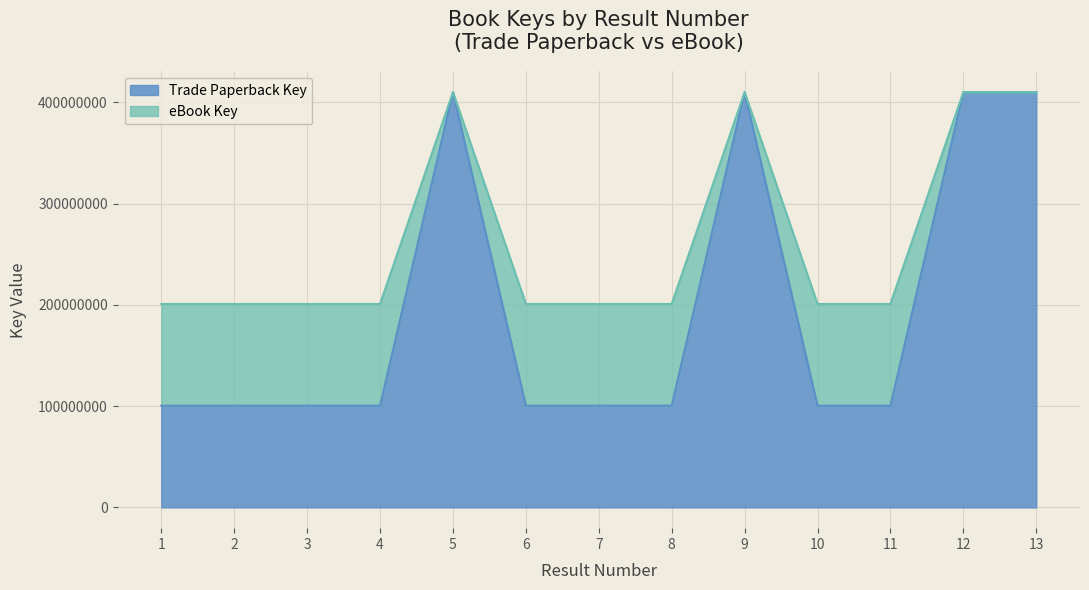

What is the sum of the Trade Paperback Key values at 4 and 1?

200881472